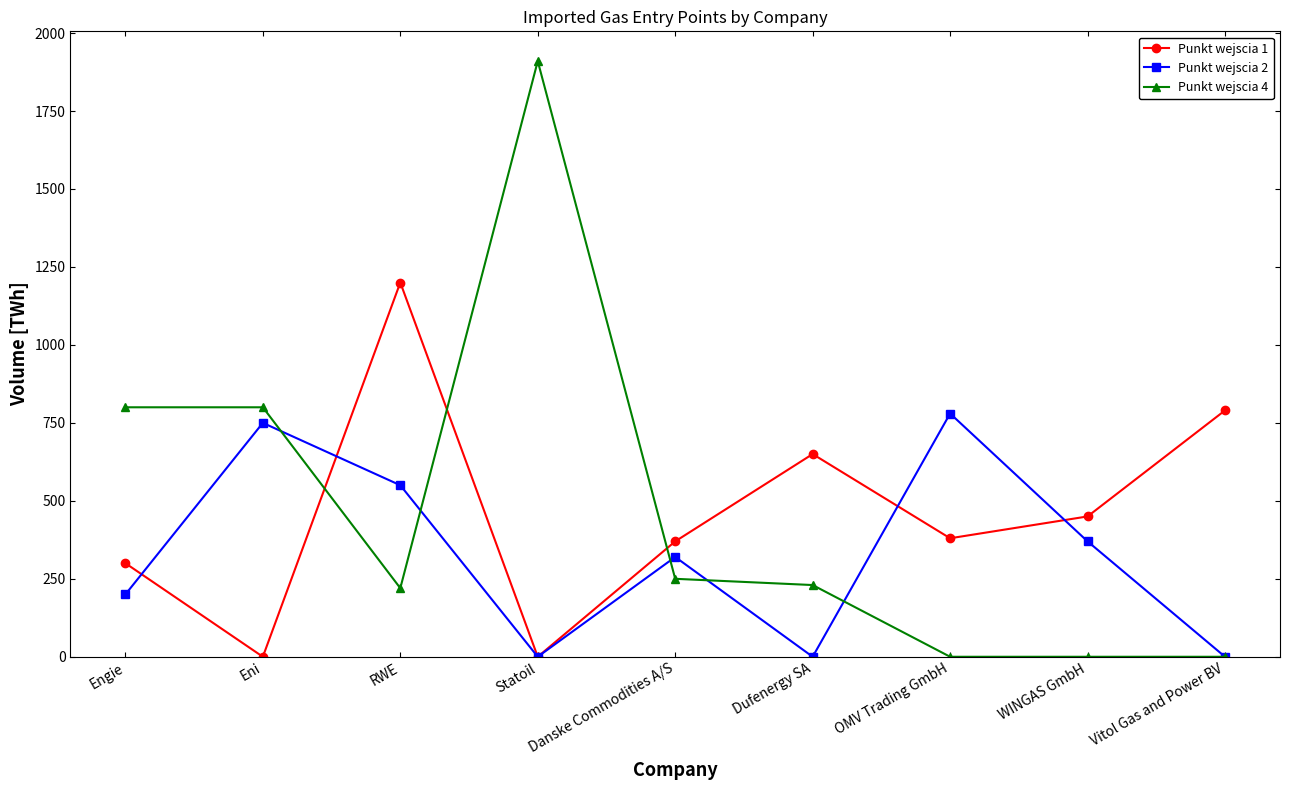

What is the difference between the maximum and second lowest values in the Punkt wejscia 4 series?

1910